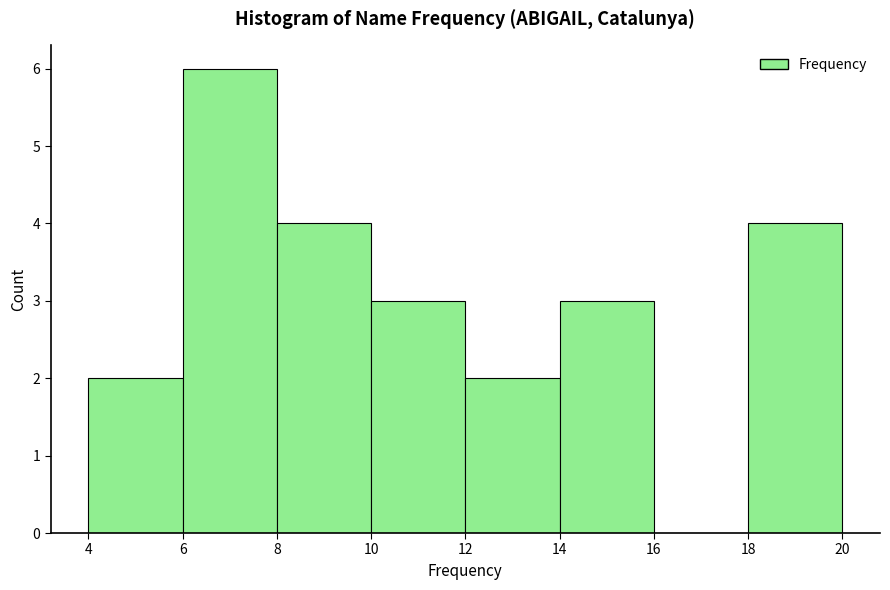

Which range on the x-axis has the tallest bar?

6 to 8